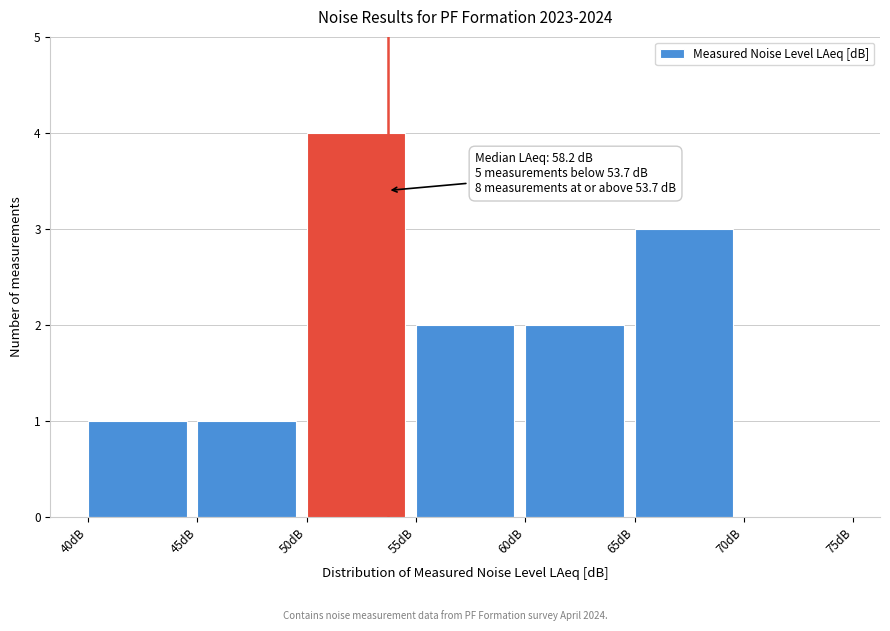

Over which range of the x-axis is the bar tallest?

50 to 55